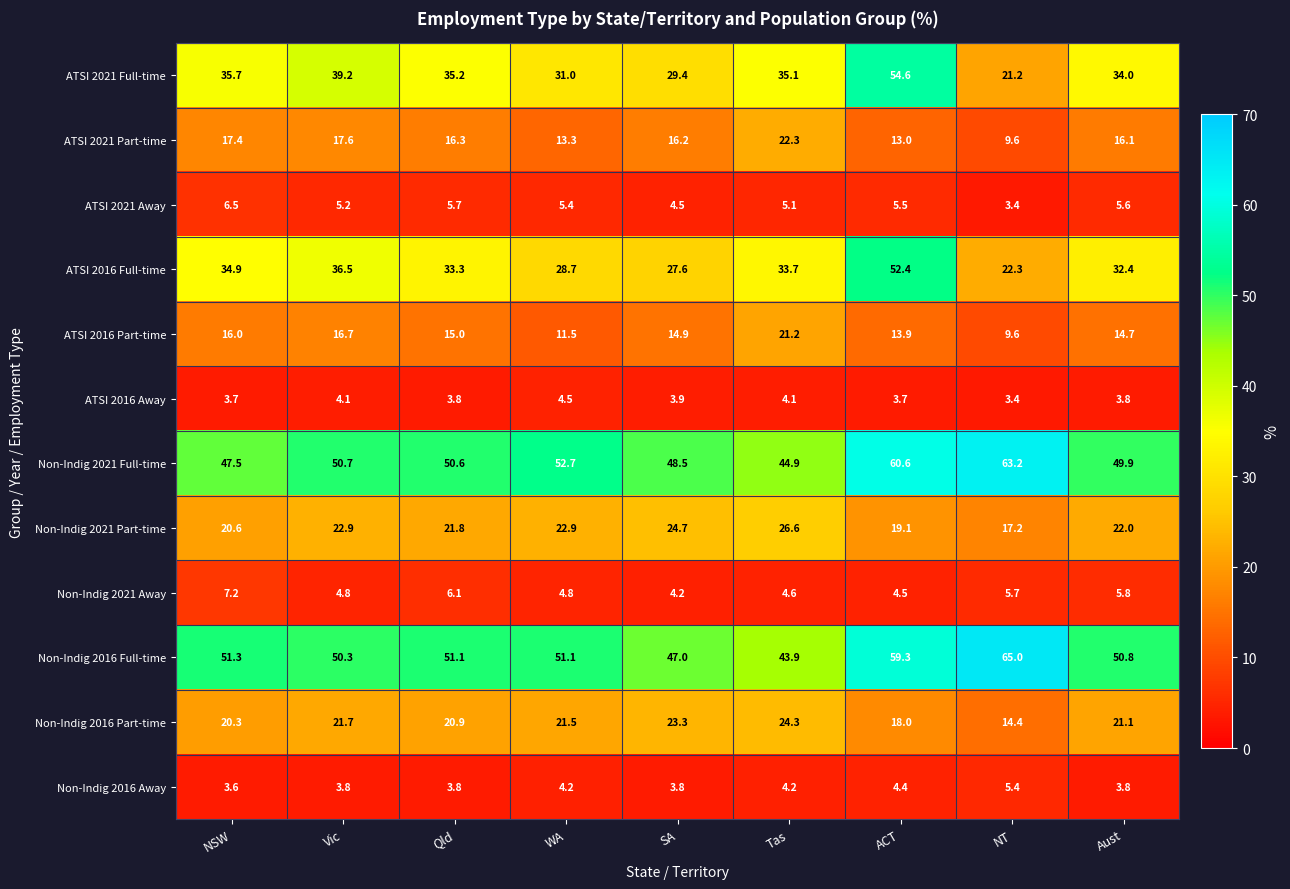

What is the average value of the ATSI 2021 Part-time series?

15.8